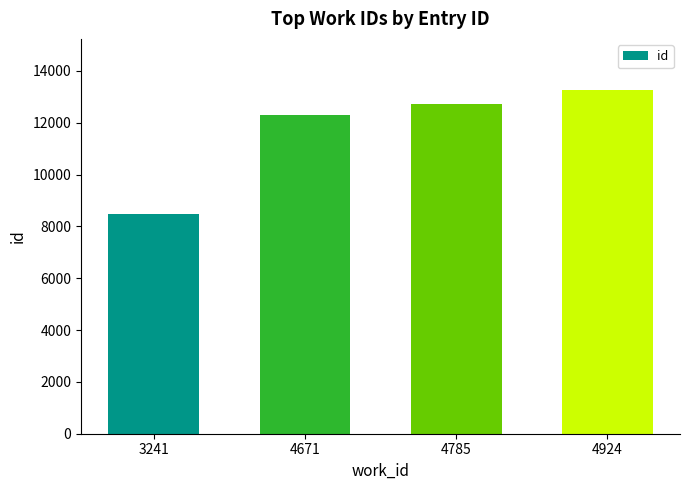

How many series are shown in this chart?

1